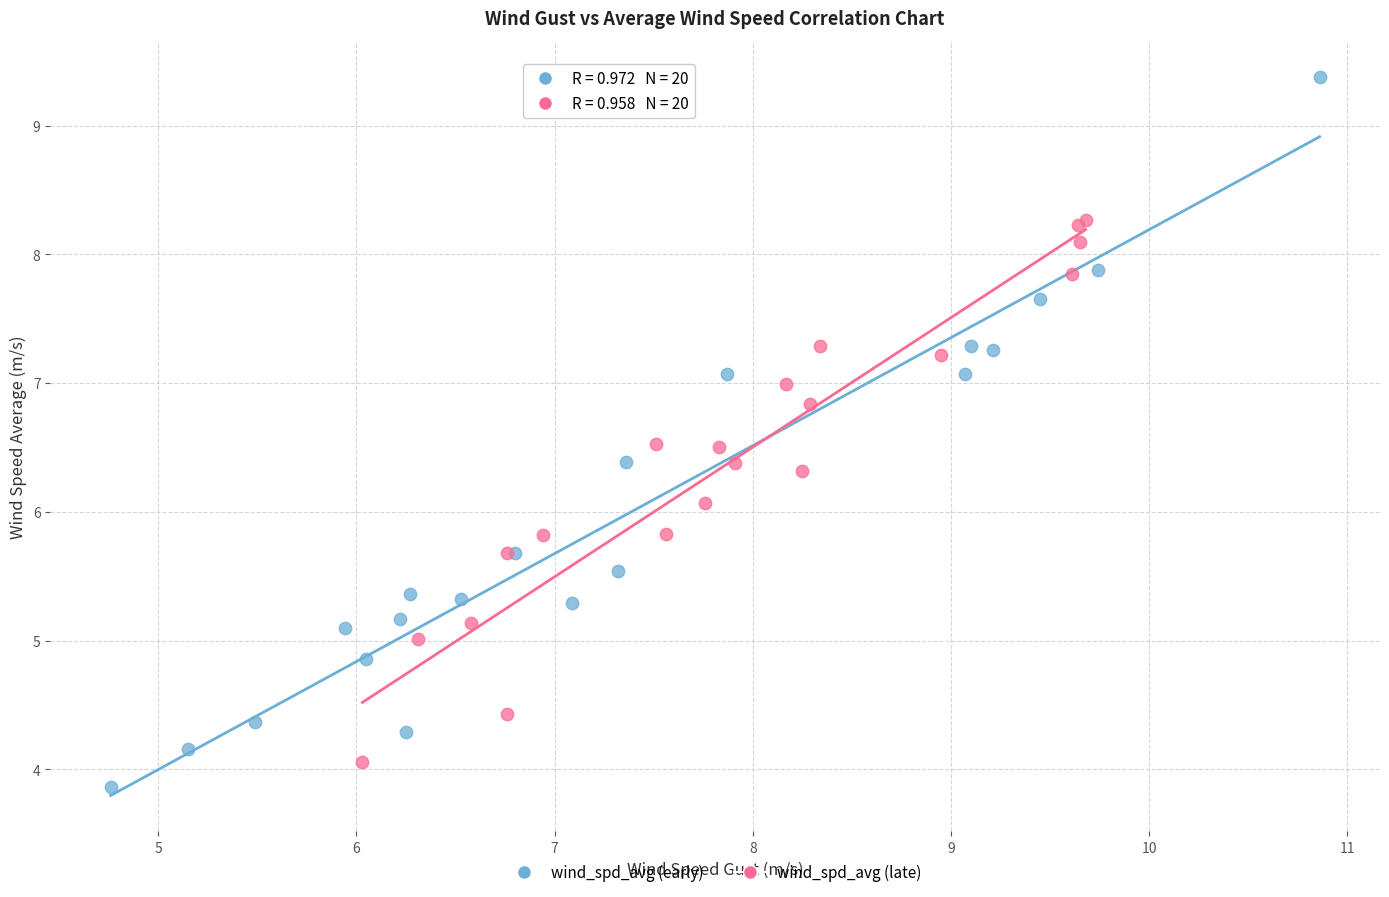

Which series reaches the minimum Y coordinate?

wind_spd_avg (early)